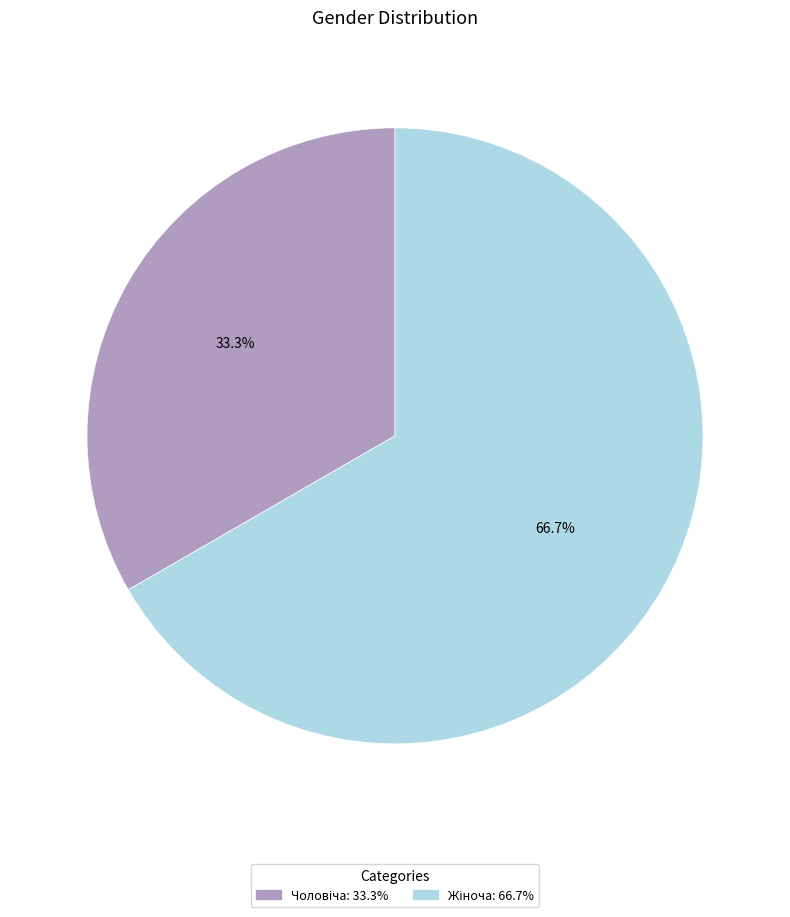

Is there any slice that represents more than half of the pie?

Yes